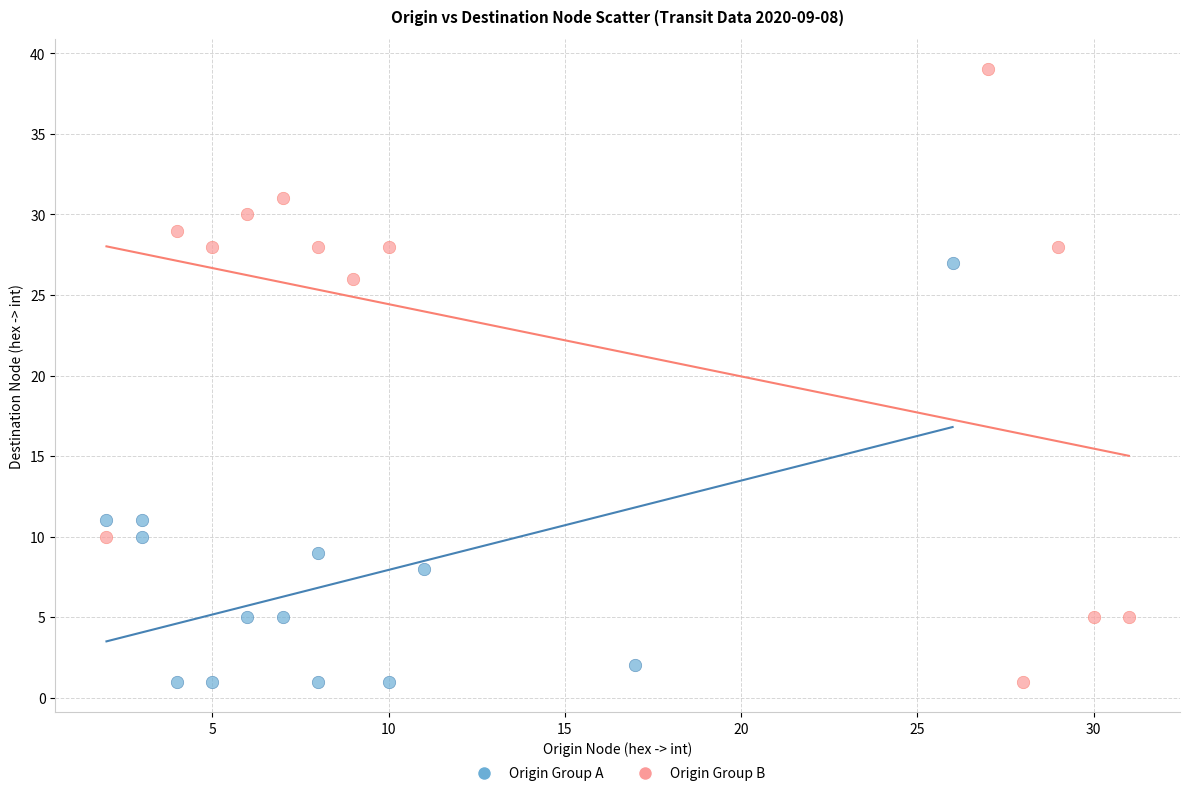

Which series reaches the maximum Y coordinate?

Origin Group B